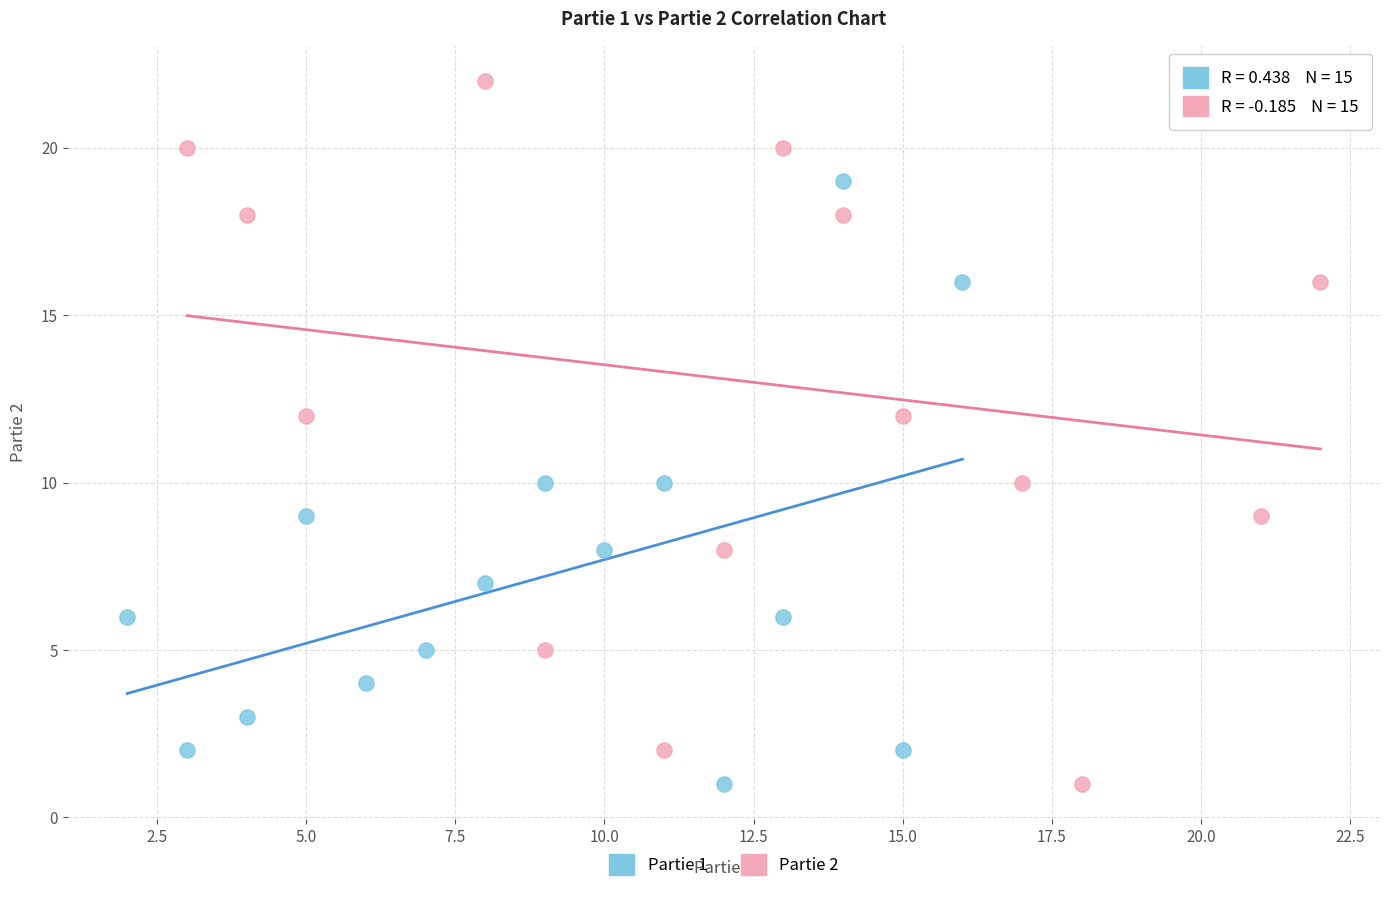

Which series reaches the maximum Y coordinate?

Partie 2